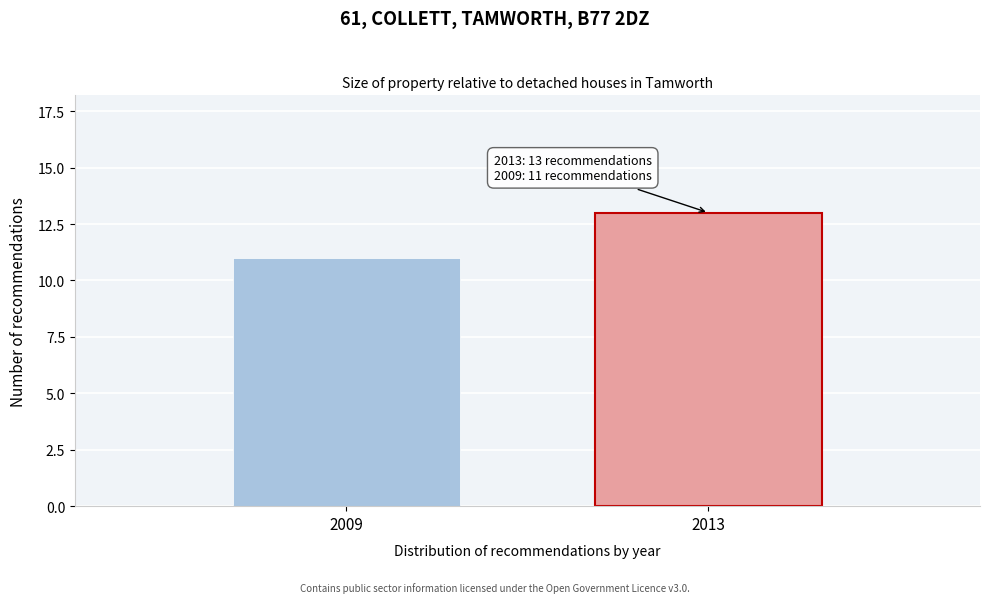

Reading left to right, what are all the values shown in this chart?

2009=11	2013=13